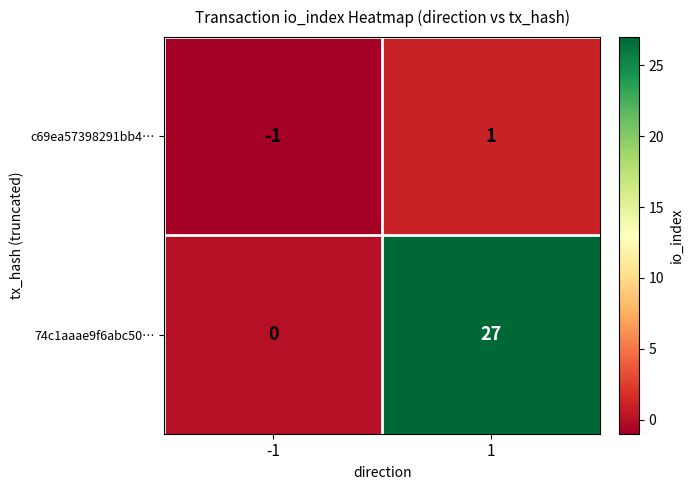

At how many categories does at least one series exceed 3?

1